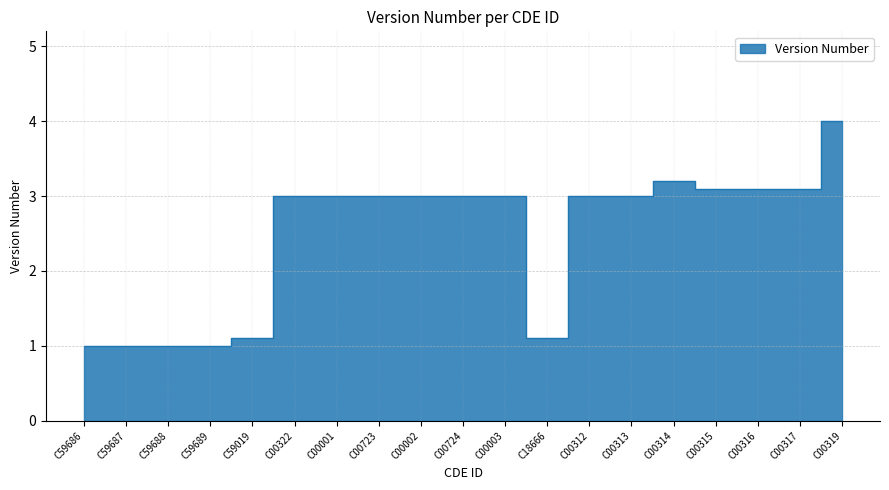

What is the greatest value displayed?

4.0